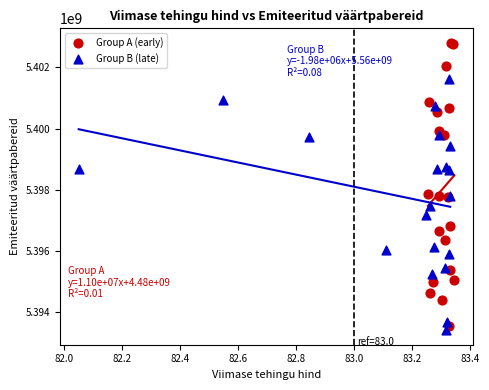

Which series has the widest spread of Y values?

Group A (early)